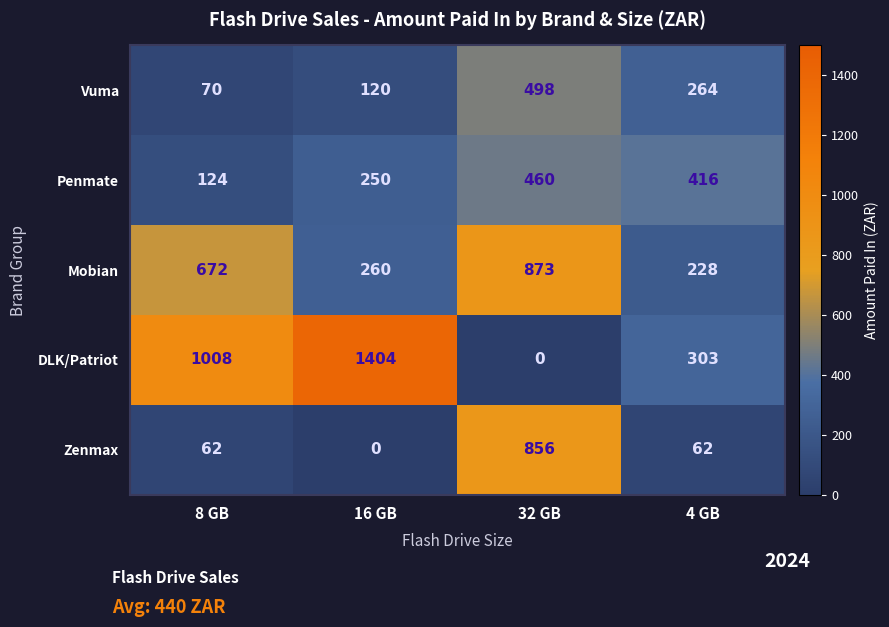

The Mobian series shows 283 at 32 GB. True or false?

False